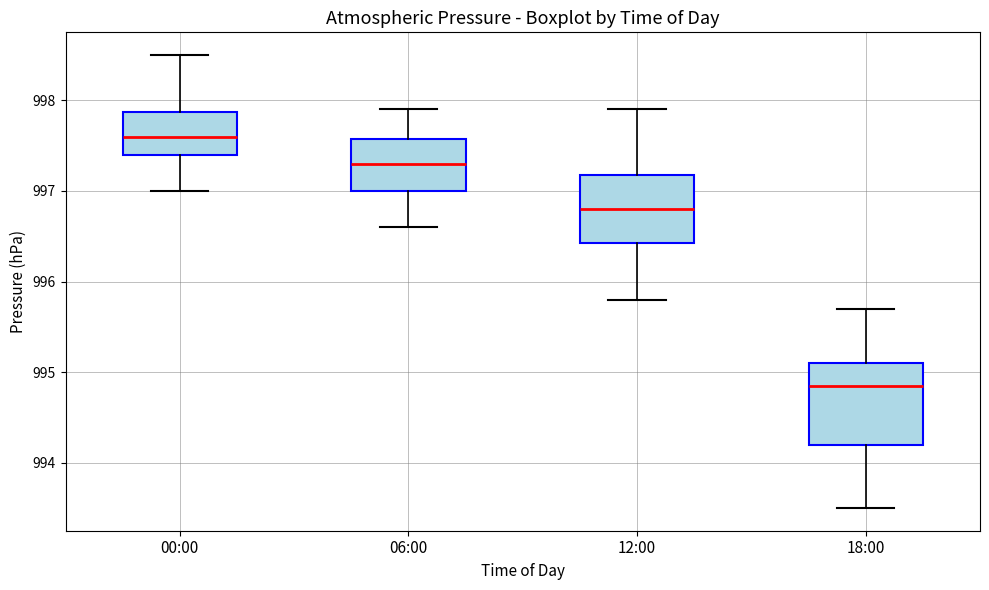

Which box's median line is the highest?

00:00